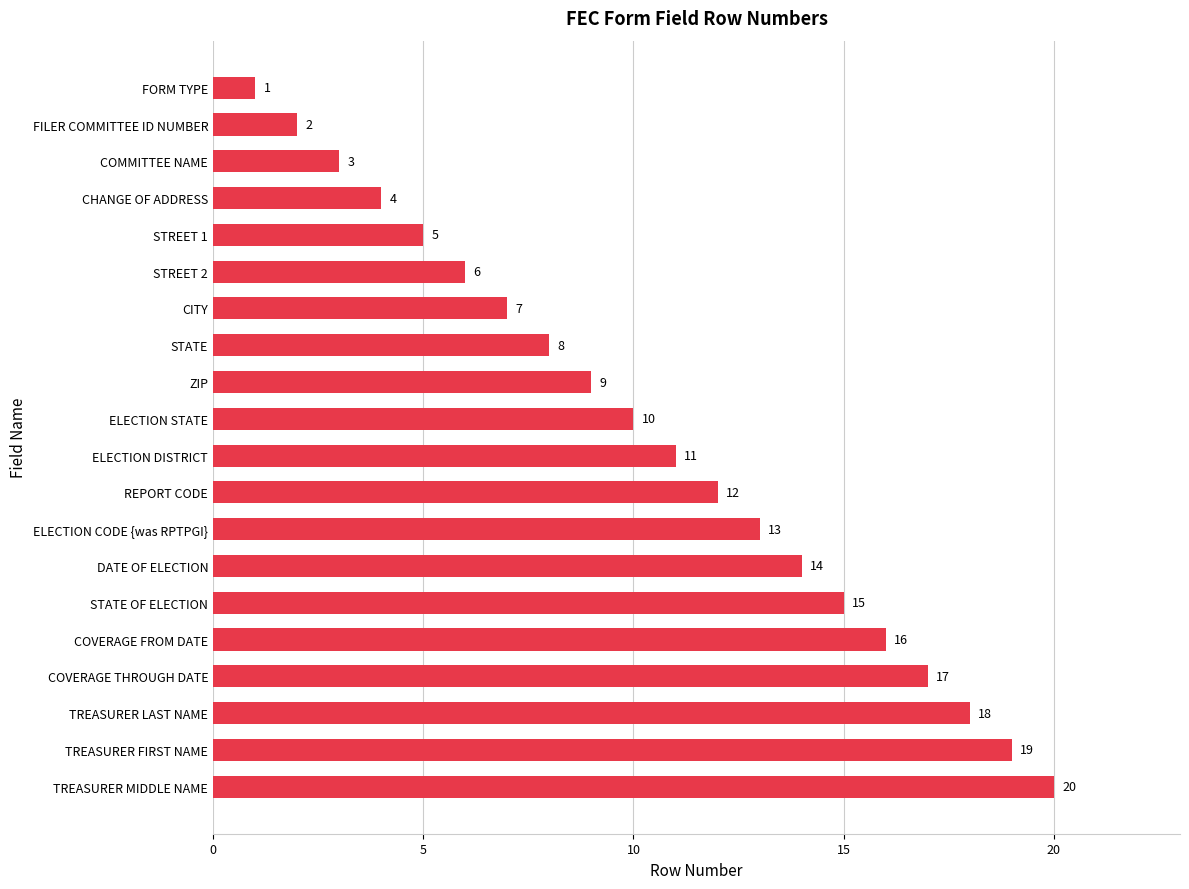

What is the label of the 2nd bar from the top?

FILER COMMITTEE ID NUMBER